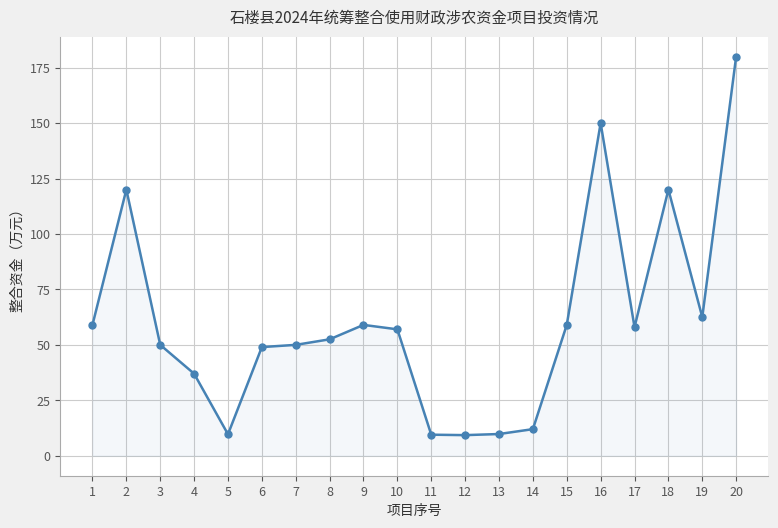

Which label corresponds to the largest value in the chart?

20